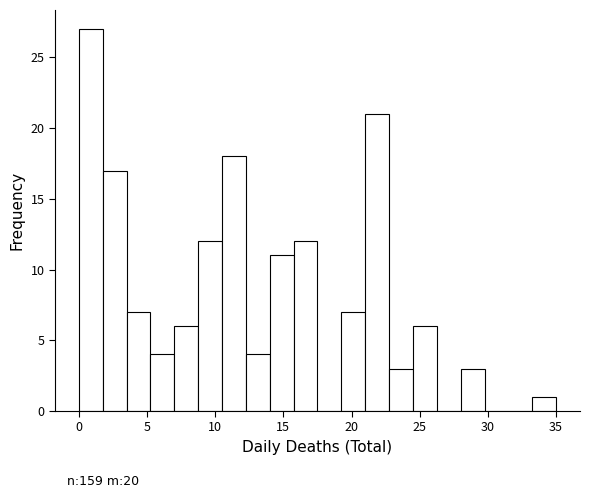

Around what value on the x-axis is the tallest bar? Give the approximate position of its centre, as read against the axis.

1.0